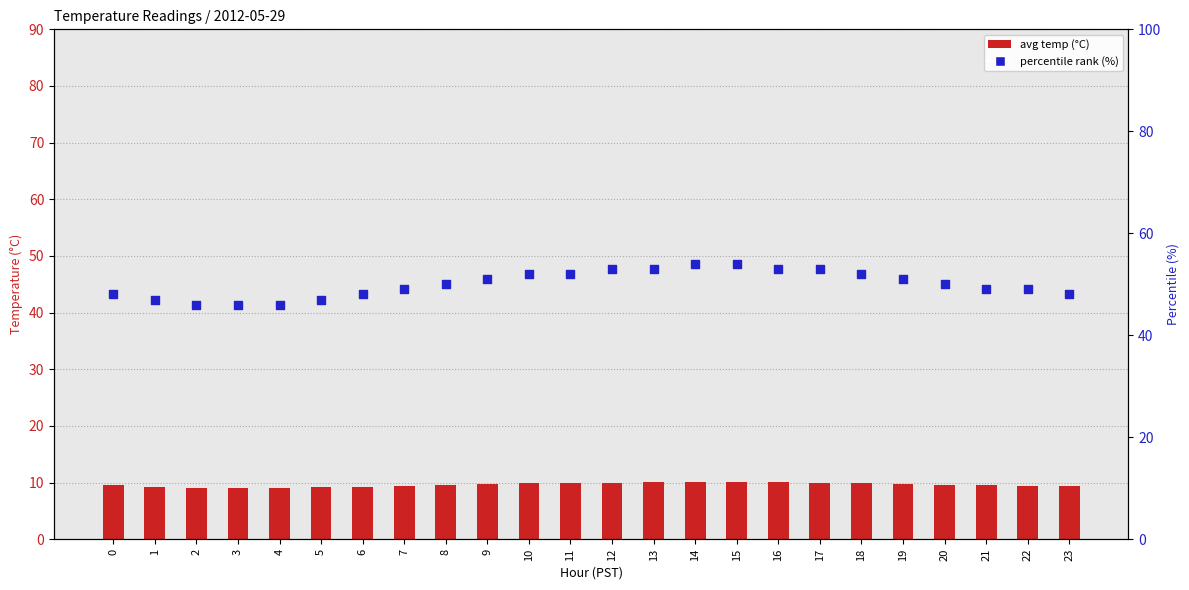

At which category is the sum across all series the highest?

15